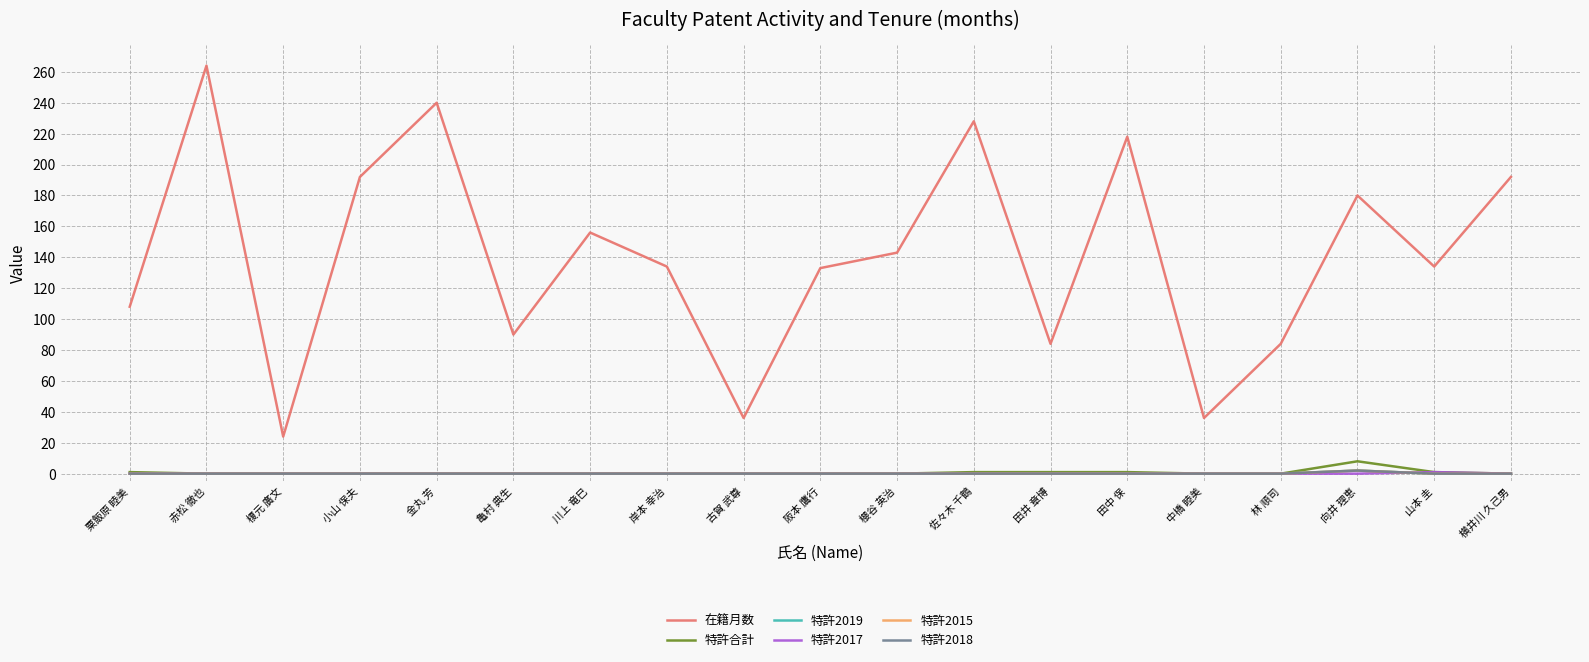

Does the chart display data point markers on the line(s)?

No